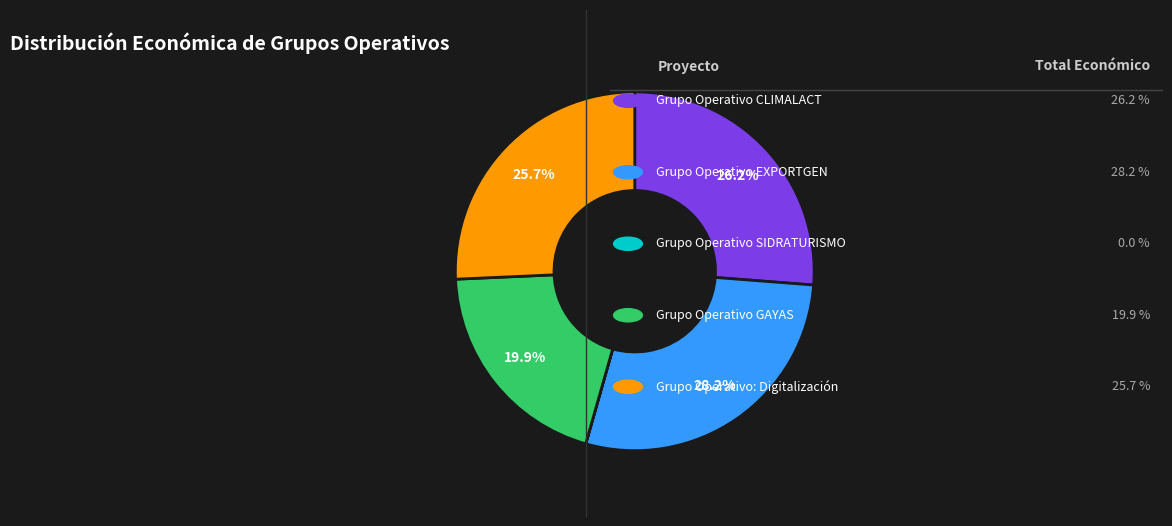

Does any single category account for the majority?

No